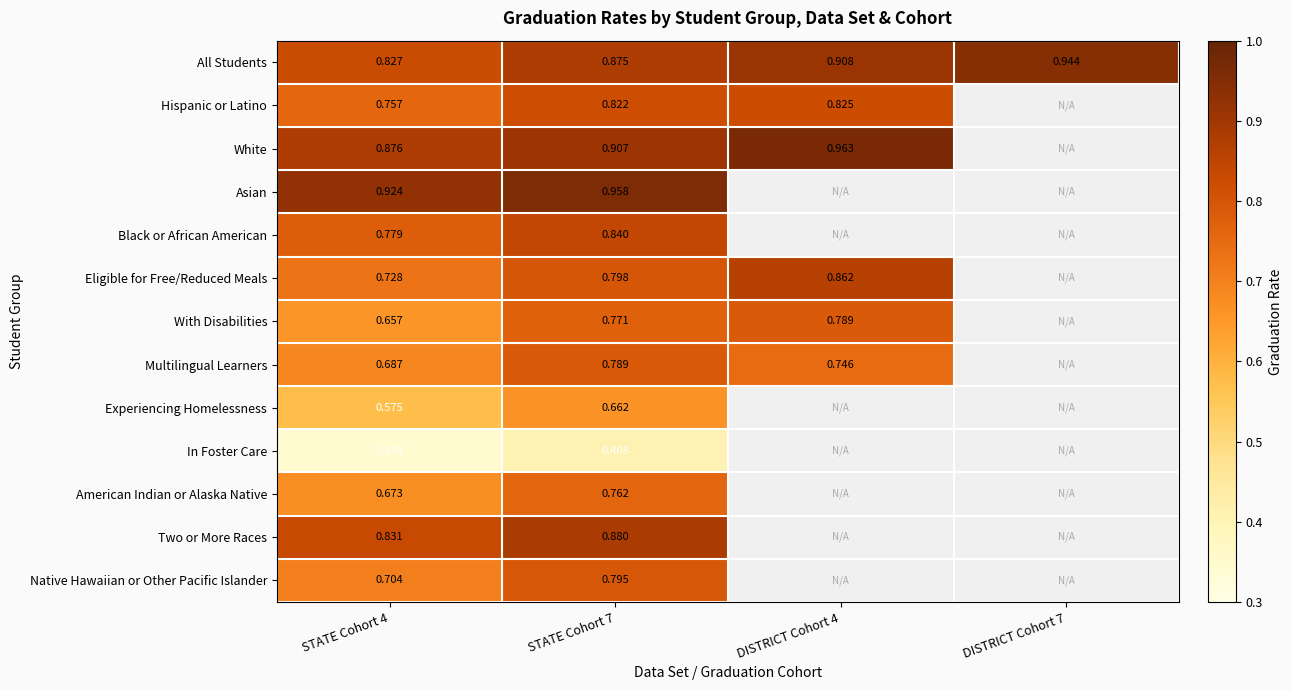

Is the value of In Foster Care at STATE Cohort 4 greater than the value of All Students at DISTRICT Cohort 7?

No